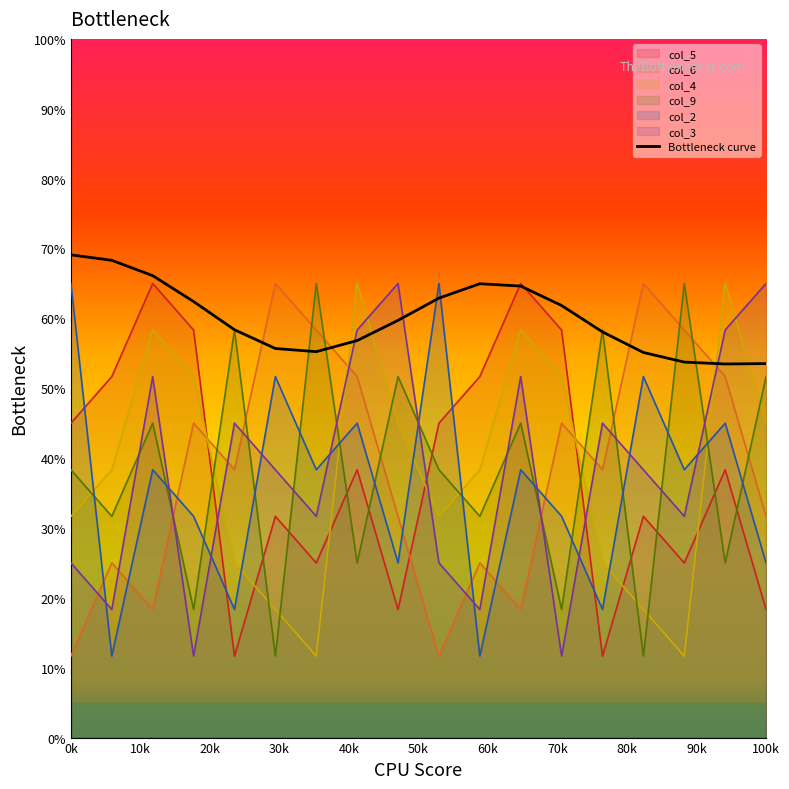

Is it true that col_4 equals 31.7 at 0k?

True